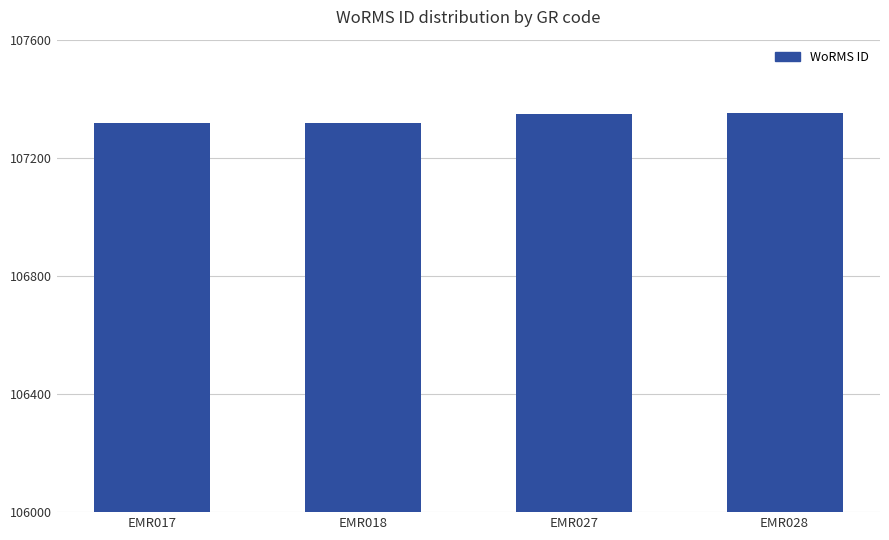

Where is the data nearest to the value 107334?

EMR027